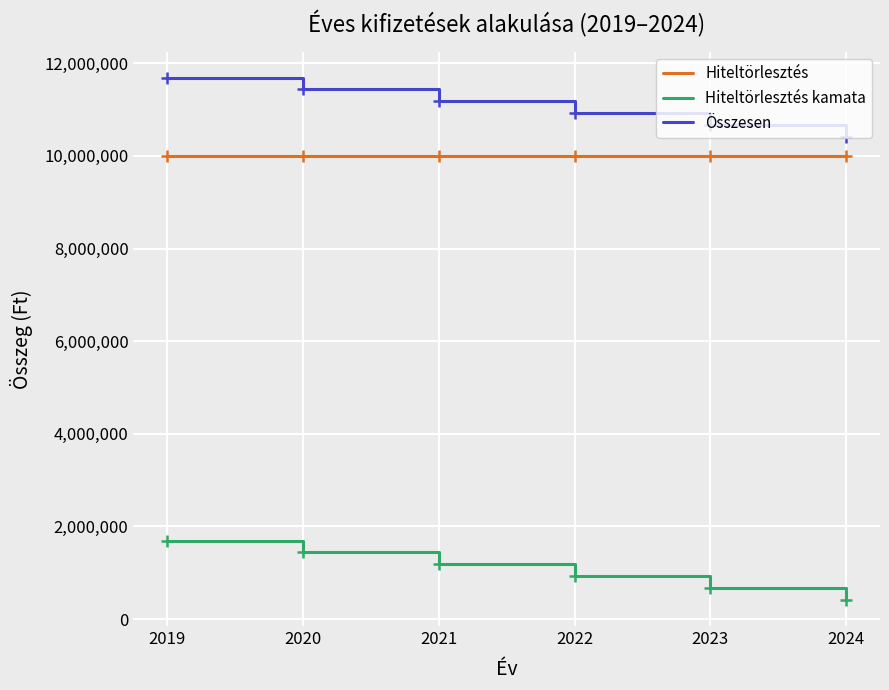

What is the maximum value for Összesen?

11690000